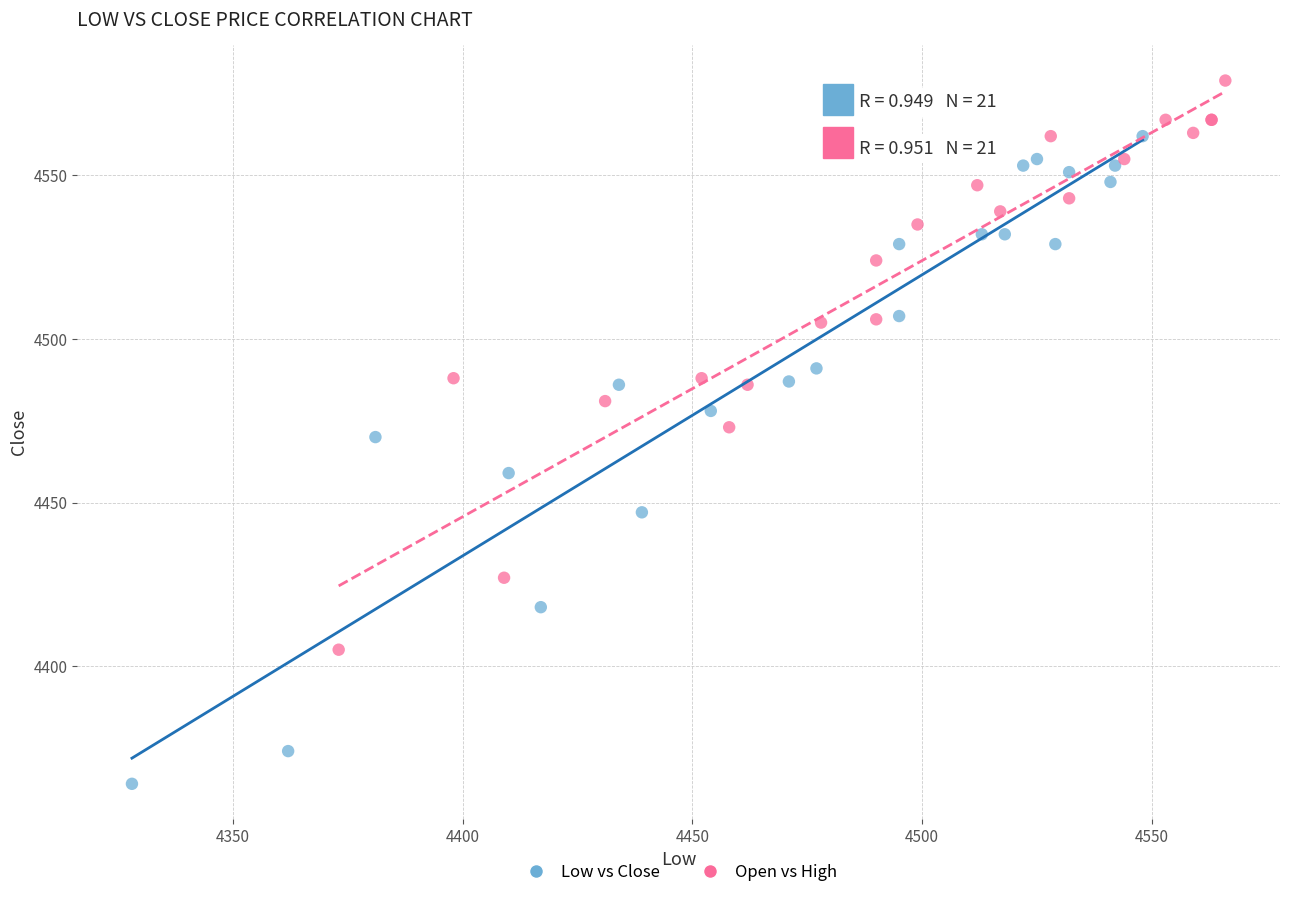

What are all the series names shown in the legend?

Low vs Close, Open vs High